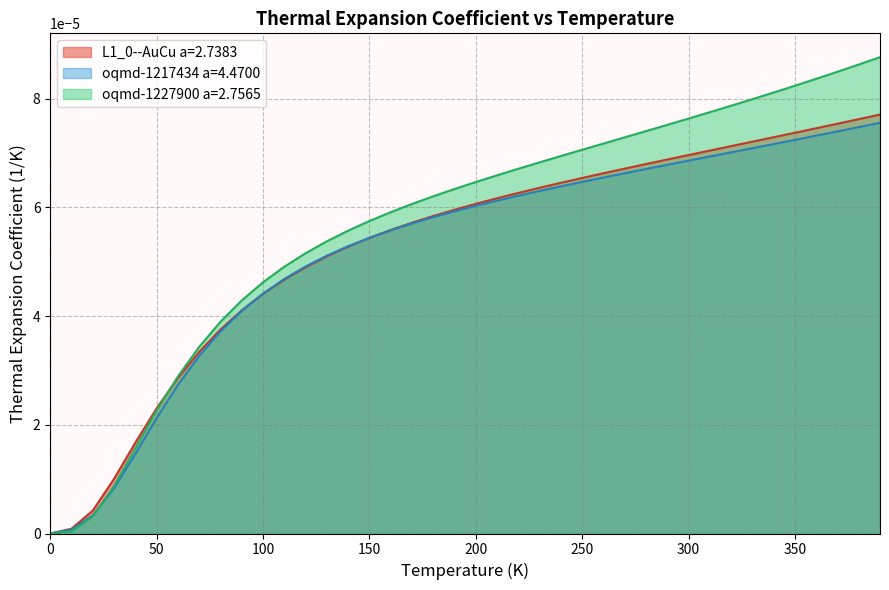

Which series ends up on top after the final intersection of L1_0--AuCu a=2.7383 and oqmd-1227900 a=2.7565?

oqmd-1227900 a=2.7565